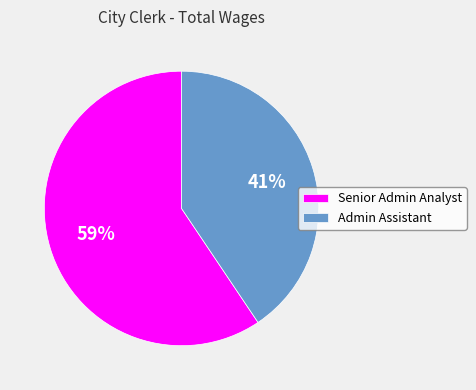

True or false: Admin Assistant accounts for 41% of the total.

True